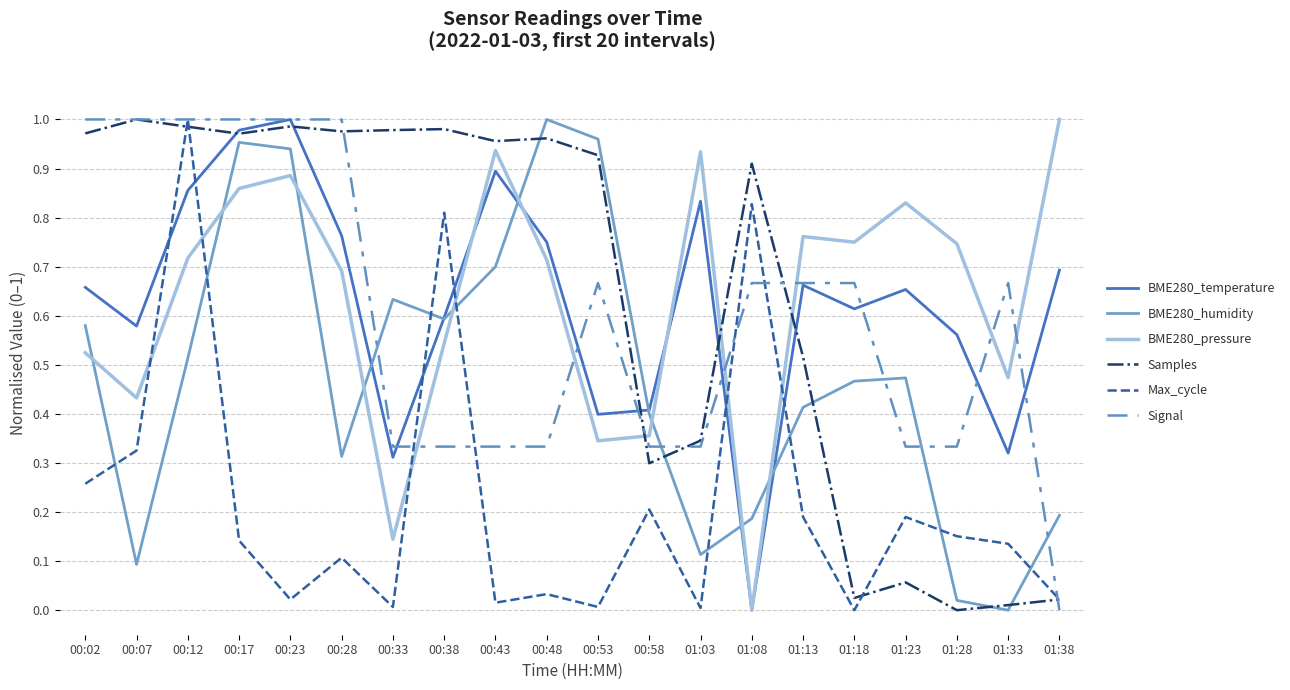

What position from the right is 00:43?

12